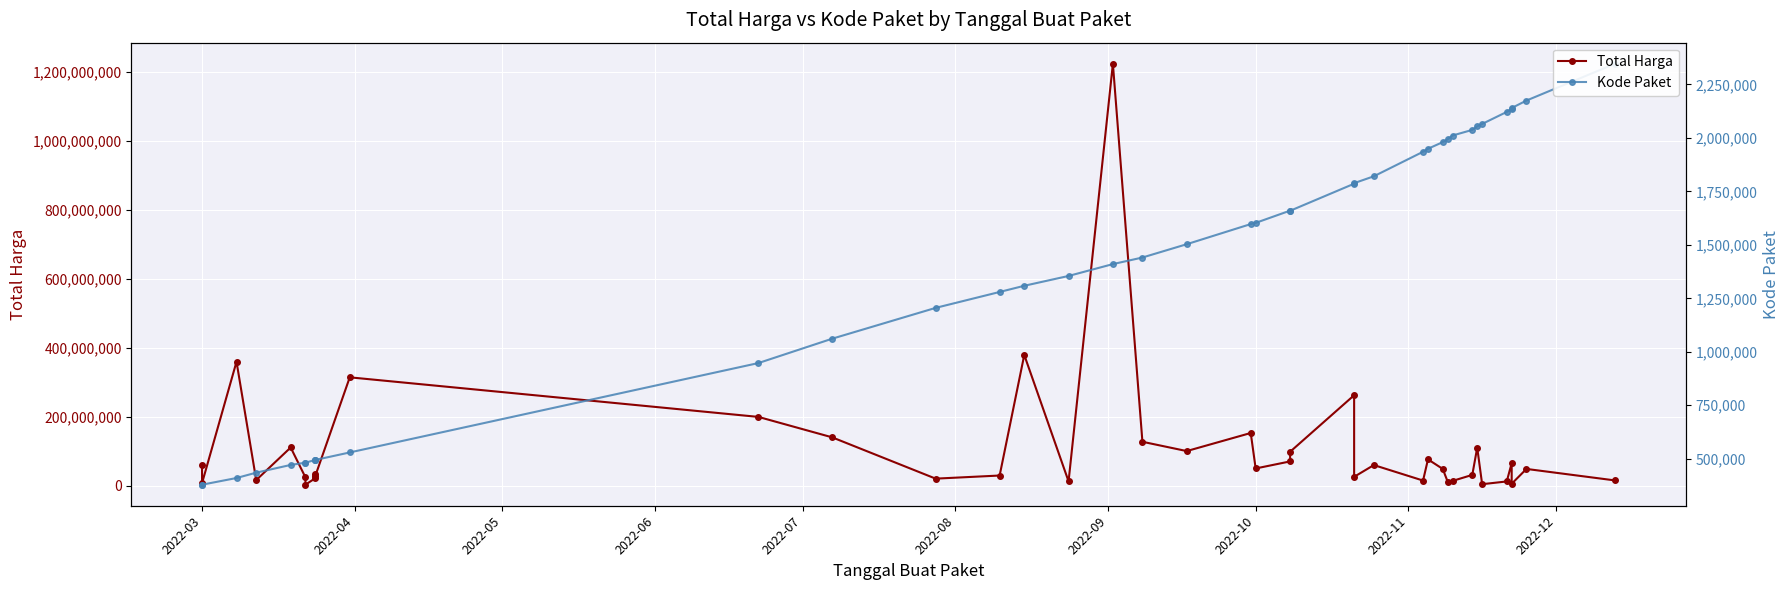

What is the value of the Kode Paket point at the 29th from the left?

1949122